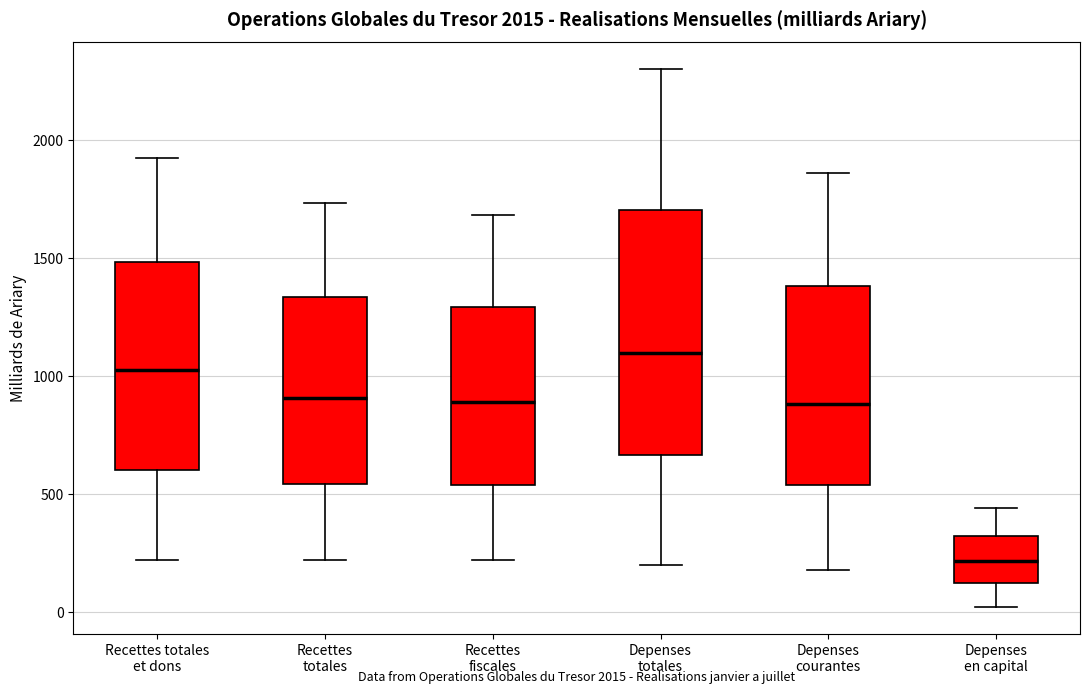

Which box is the tallest, from its lower edge to its upper edge?

Depenses totales